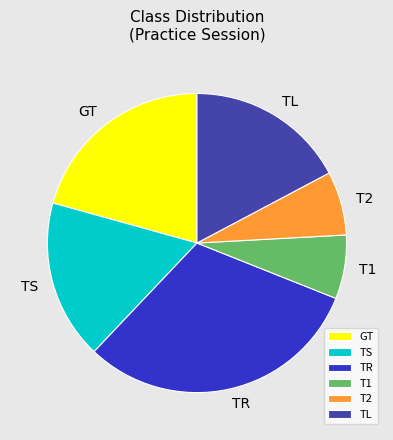

Is the sum of TL and TS greater than half?

No